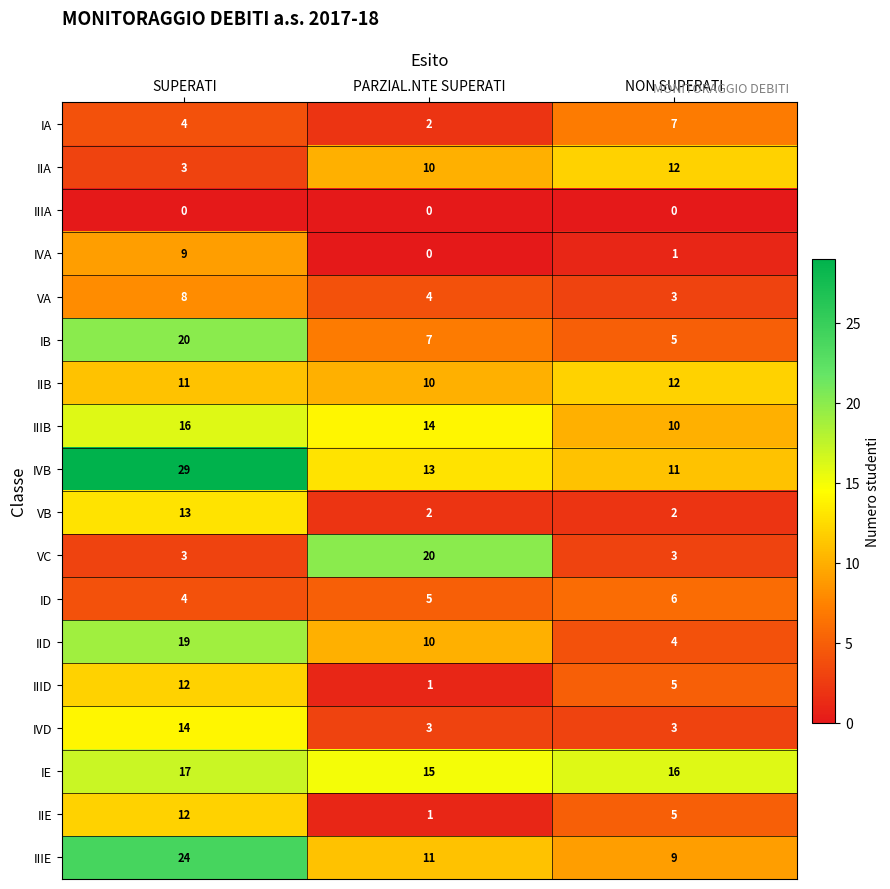

What is the sum of the ID values at PARZIAL.NTE SUPERATI and NON SUPERATI?

11